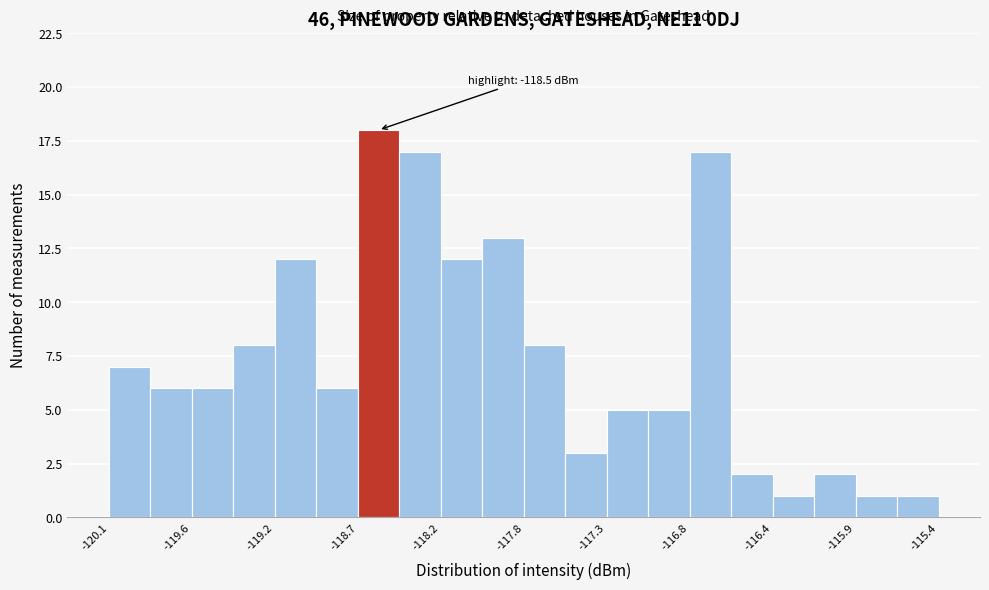

Over which range of the x-axis is the bar tallest?

-118.70 to -118.50